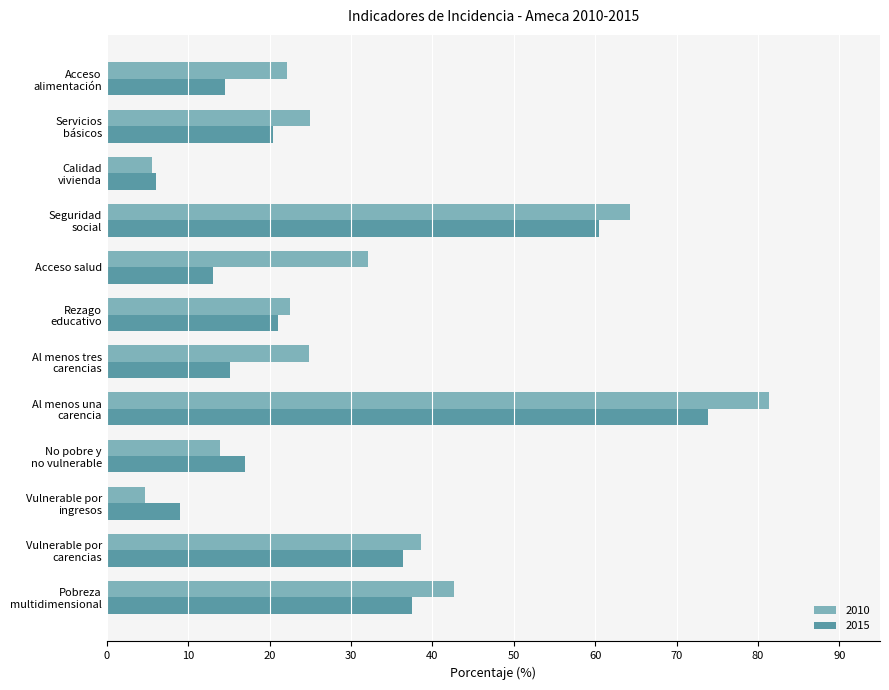

What is the sum of all 2010 values?

377.8